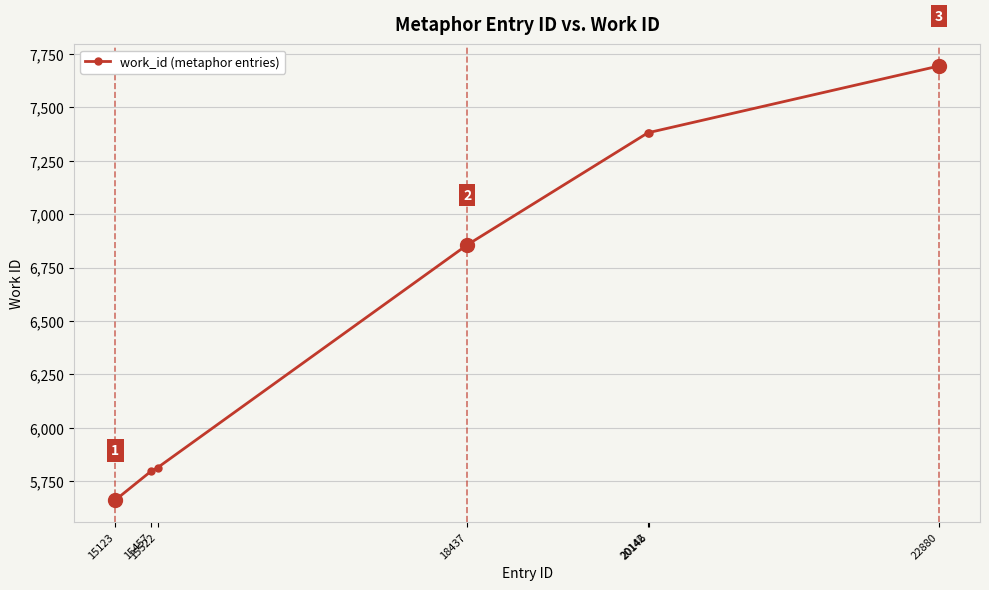

What is the value of the 1st point from the left?

5661